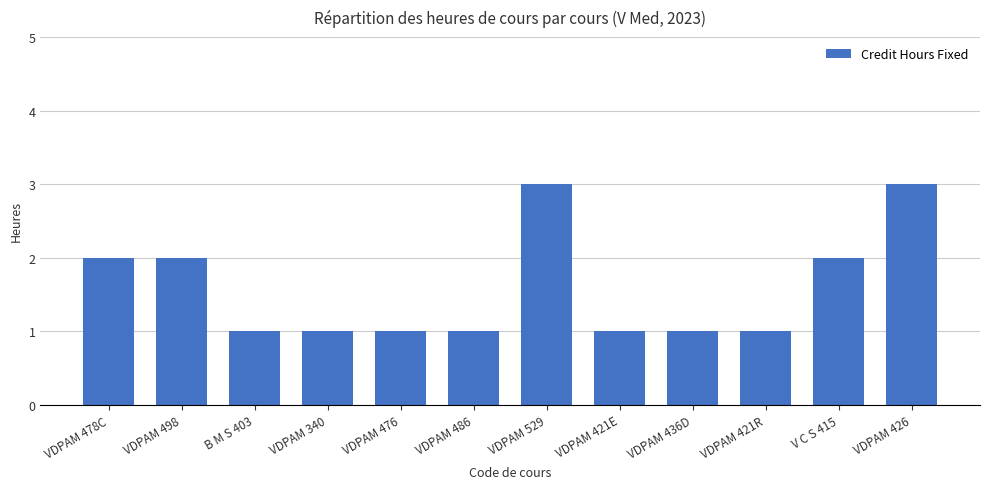

What is the difference between the maximum and minimum values?

2